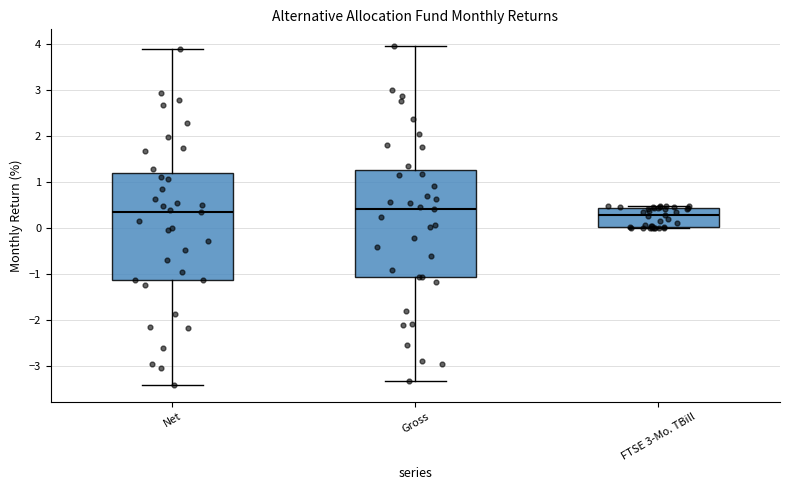

Where is the upper edge of the box for FTSE 3-Mo. TBill on the y-axis? The values are not printed on the chart, so give them approximately, as read against the axis.

0.4